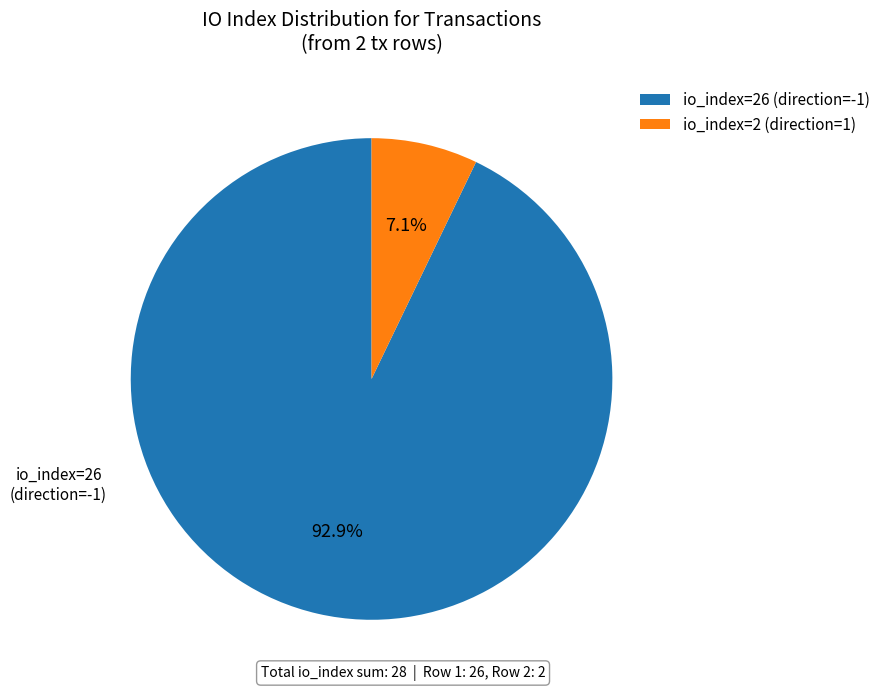

Which slice represents more than half of the pie?

io_index=26 (direction=-1)